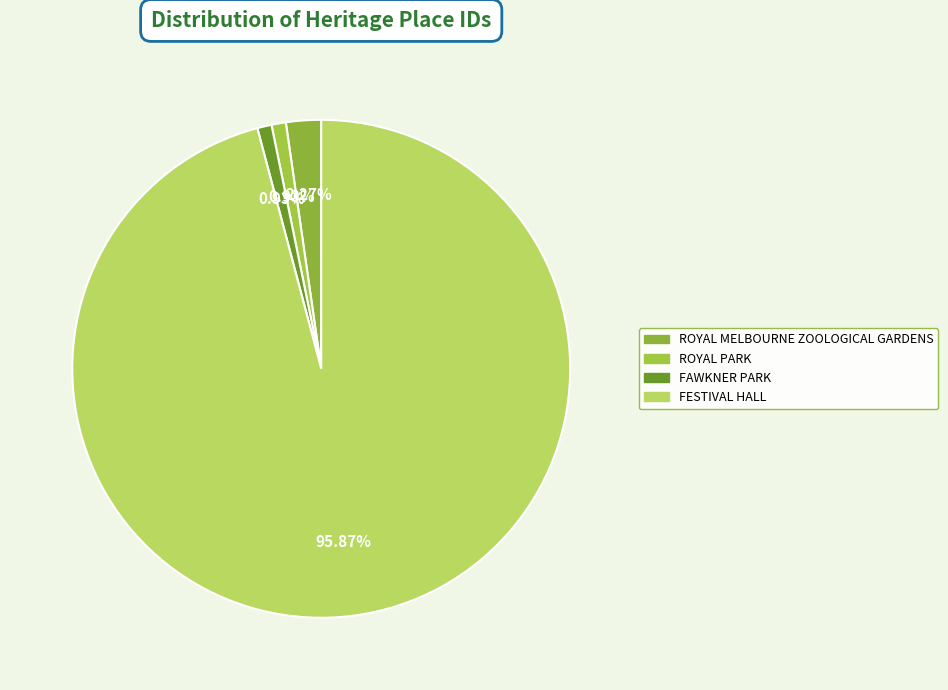

Count the number of slices in the pie.

4